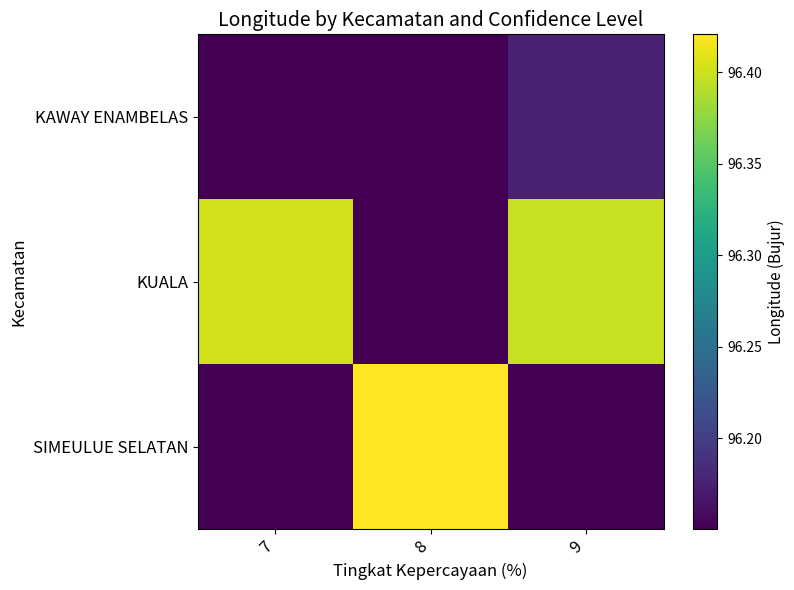

Reading left to right, extract all data points from this chart.

KAWAY ENAMBELAS: 7=96.2	8=96.2	9=96.2
KUALA: 7=96.4	8=96.2	9=96.4
SIMEULUE SELATAN: 7=96.2	8=96.4	9=96.2